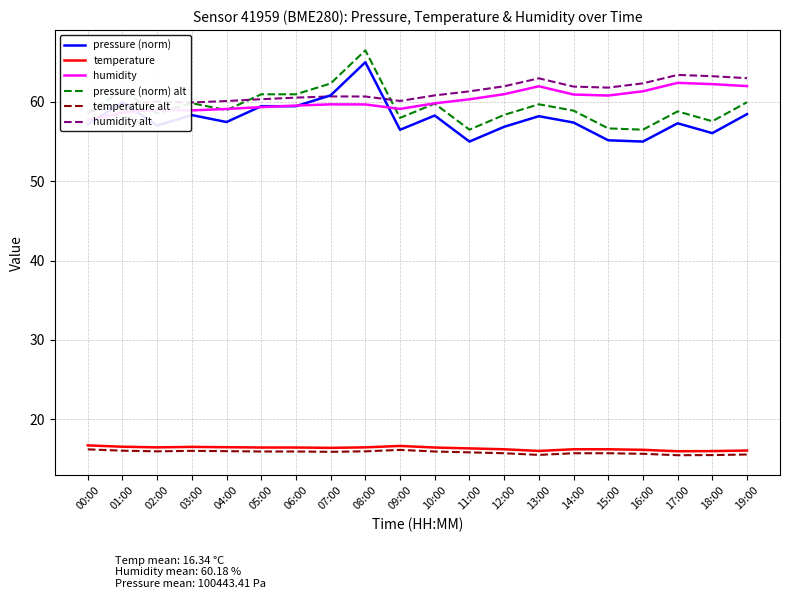

Does the chart have visible grid lines?

Yes